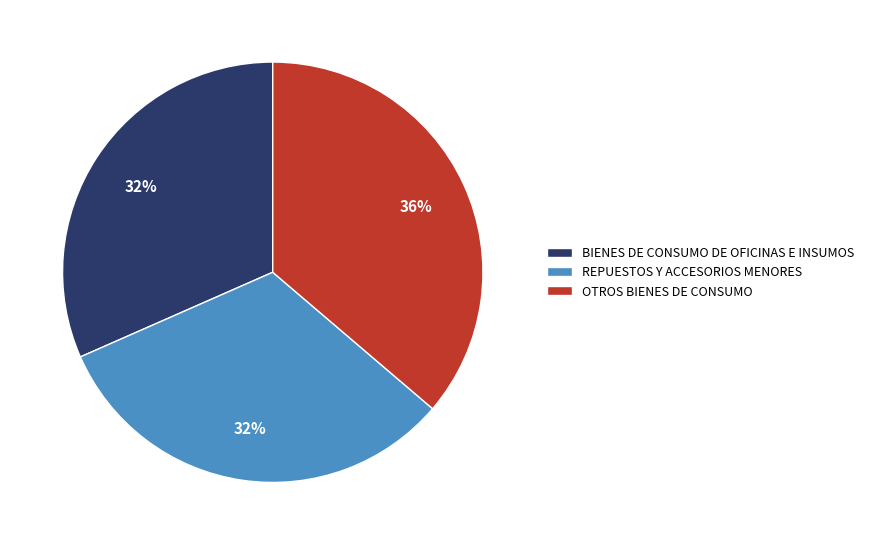

True or false: REPUESTOS Y ACCESORIOS MENORES accounts for 26% of the total.

False